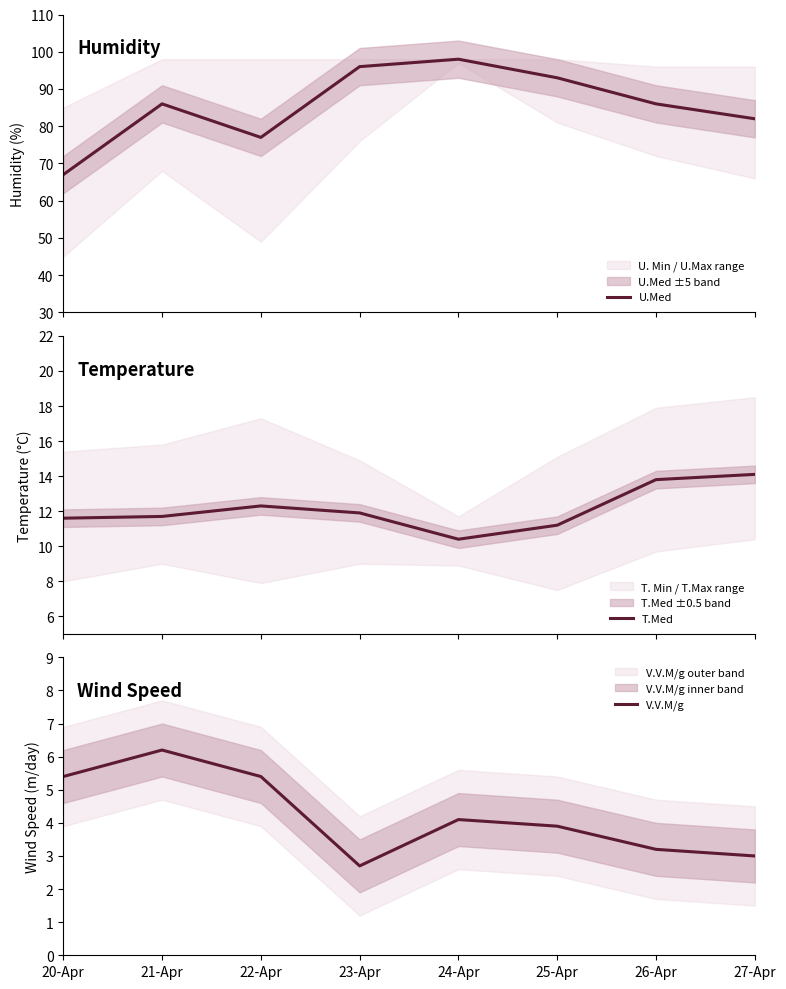

In T.Med, how many points are higher than both neighbors (excluding endpoints)?

1